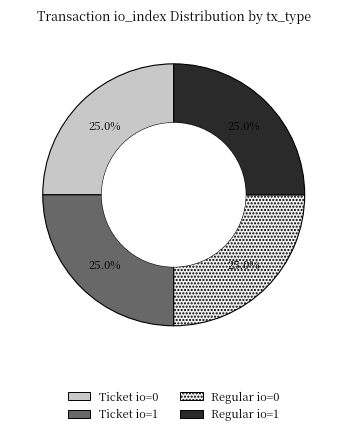

What is the ratio of the value at Regular io=0 to the value at Ticket io=1?

1.0